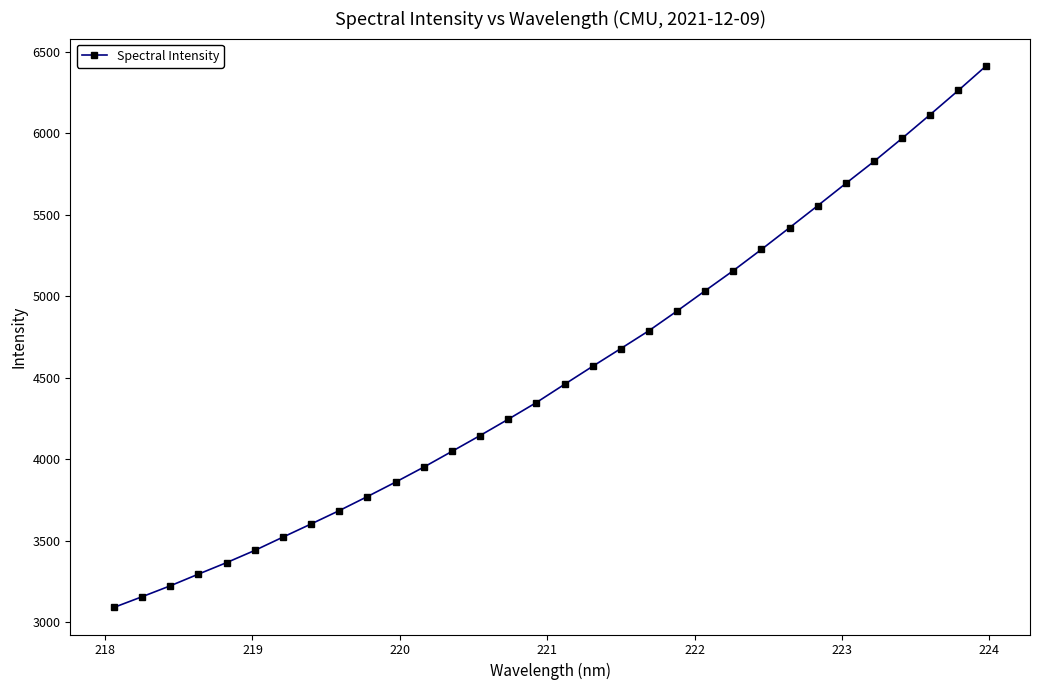

How many data points are above 4458?

16